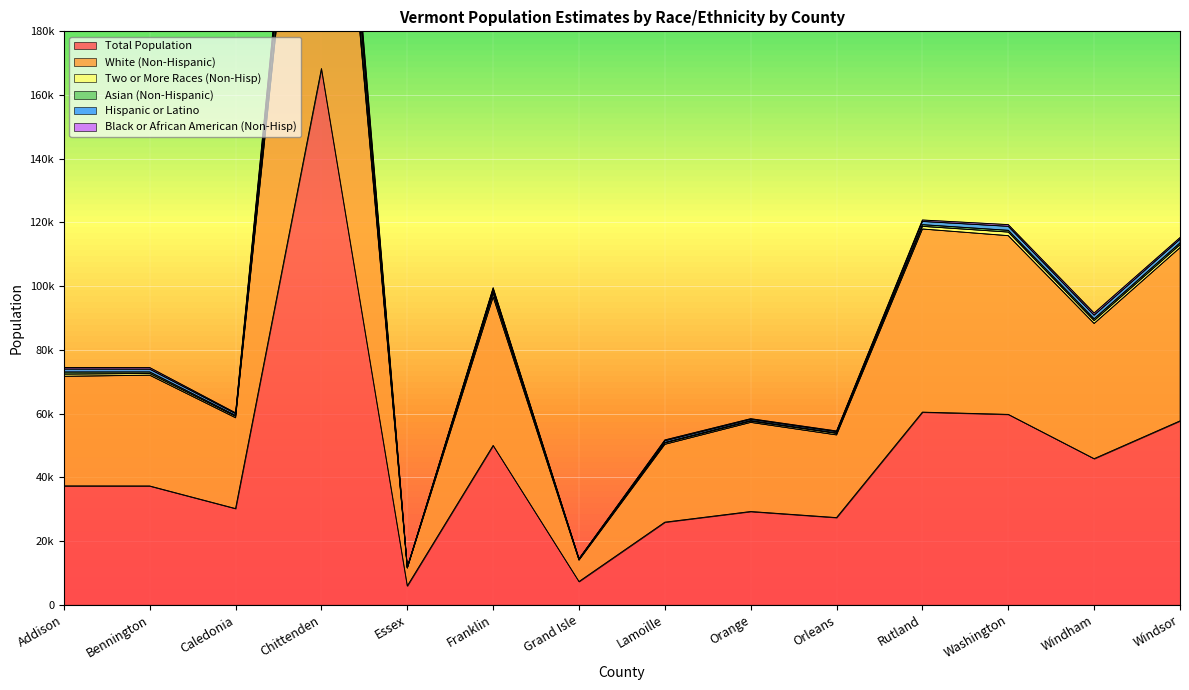

What is the difference between the Total Population values at Lamoille and Essex?

20004